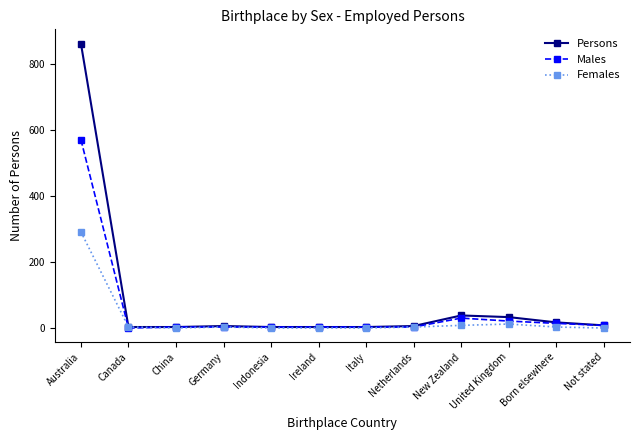

What is the maximum value for Males?

570